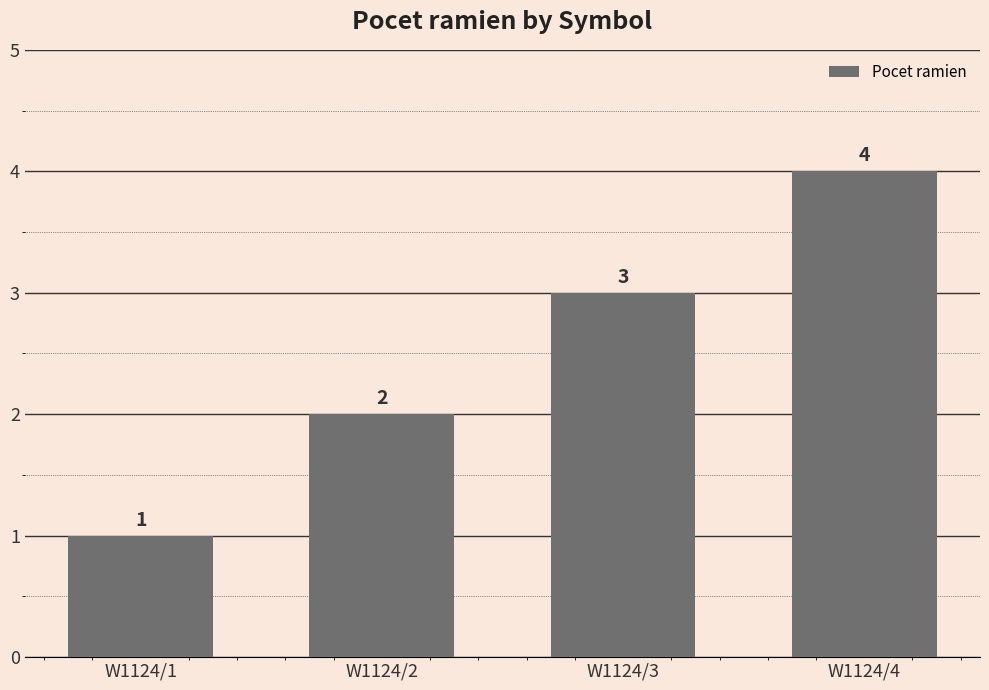

What is the value of the 3rd bar from the left?

3